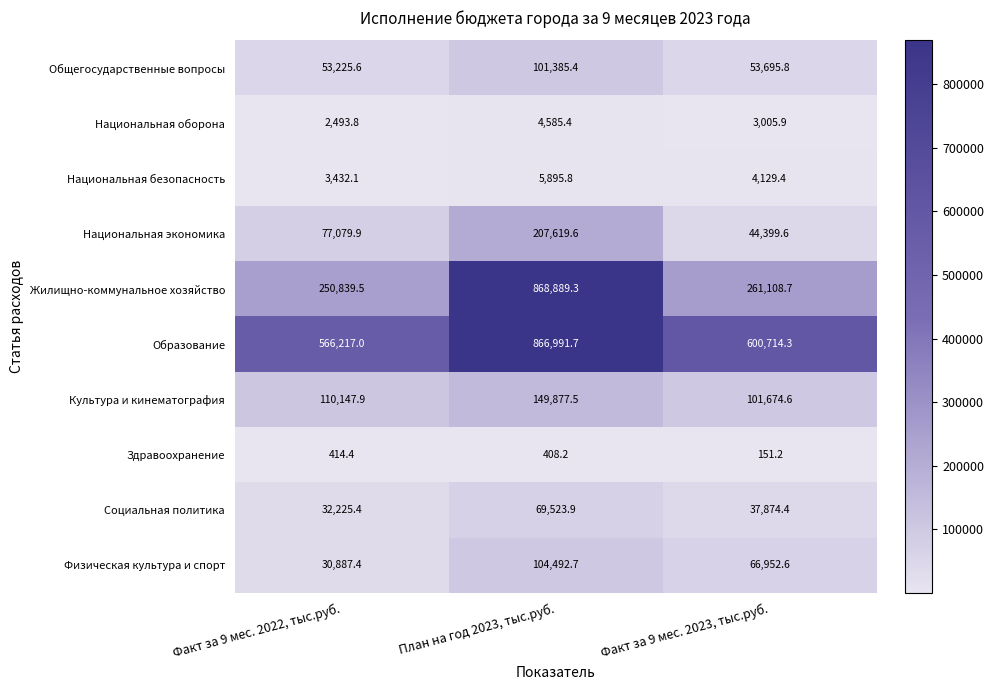

How many series are shown in this chart?

10